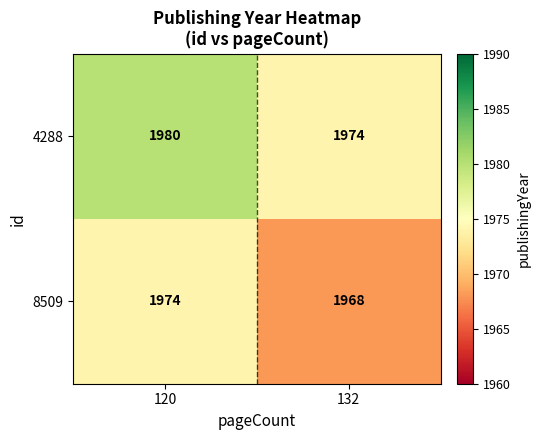

What is the approximate value of 4288 at 132?

1974